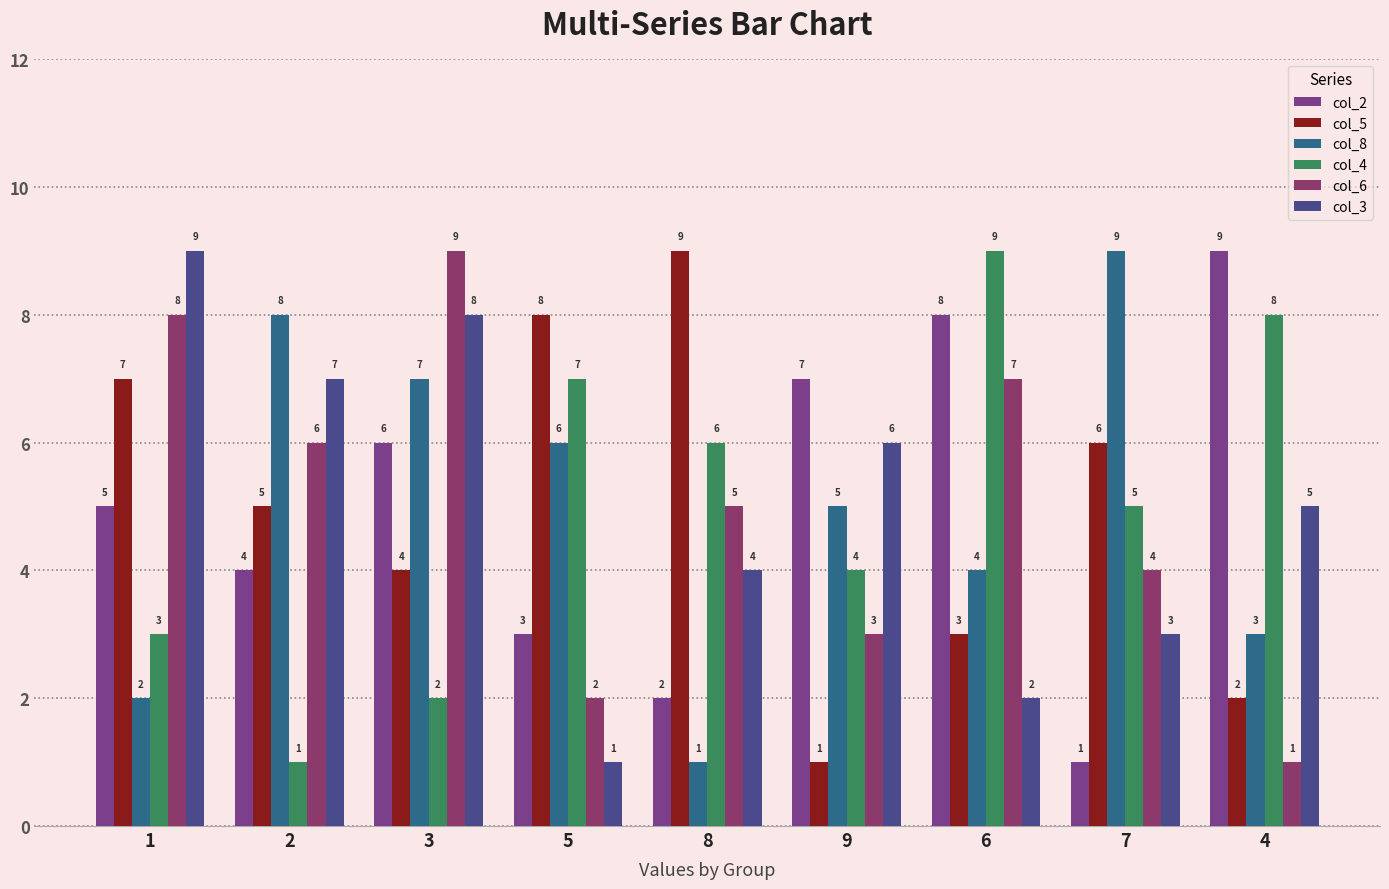

How many categories are shown in the chart?

9